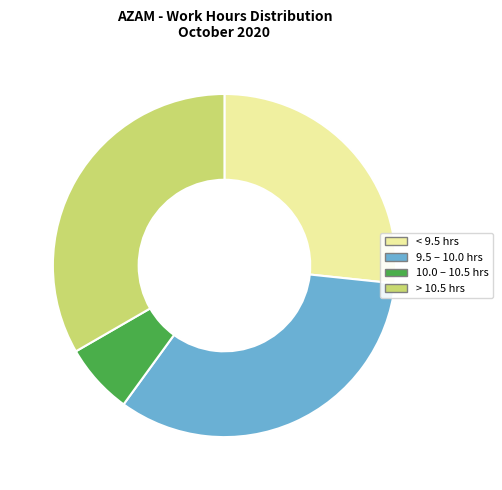

The > 10.5 hrs slice represents 33% of the pie. True or false?

True